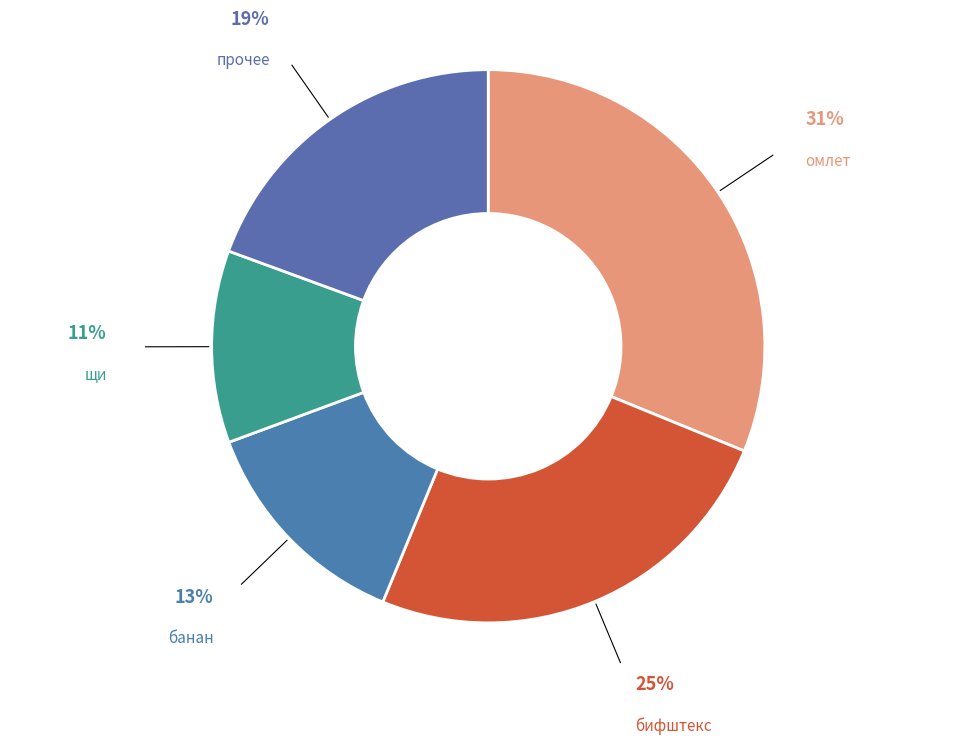

Is there a majority slice in this chart?

No